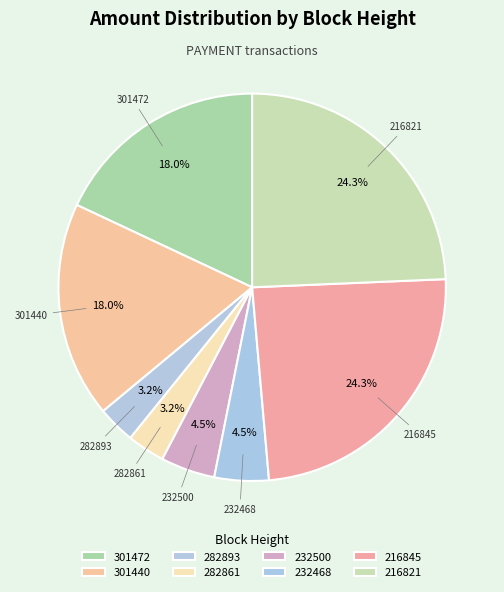

How many slices are in this pie chart?

8